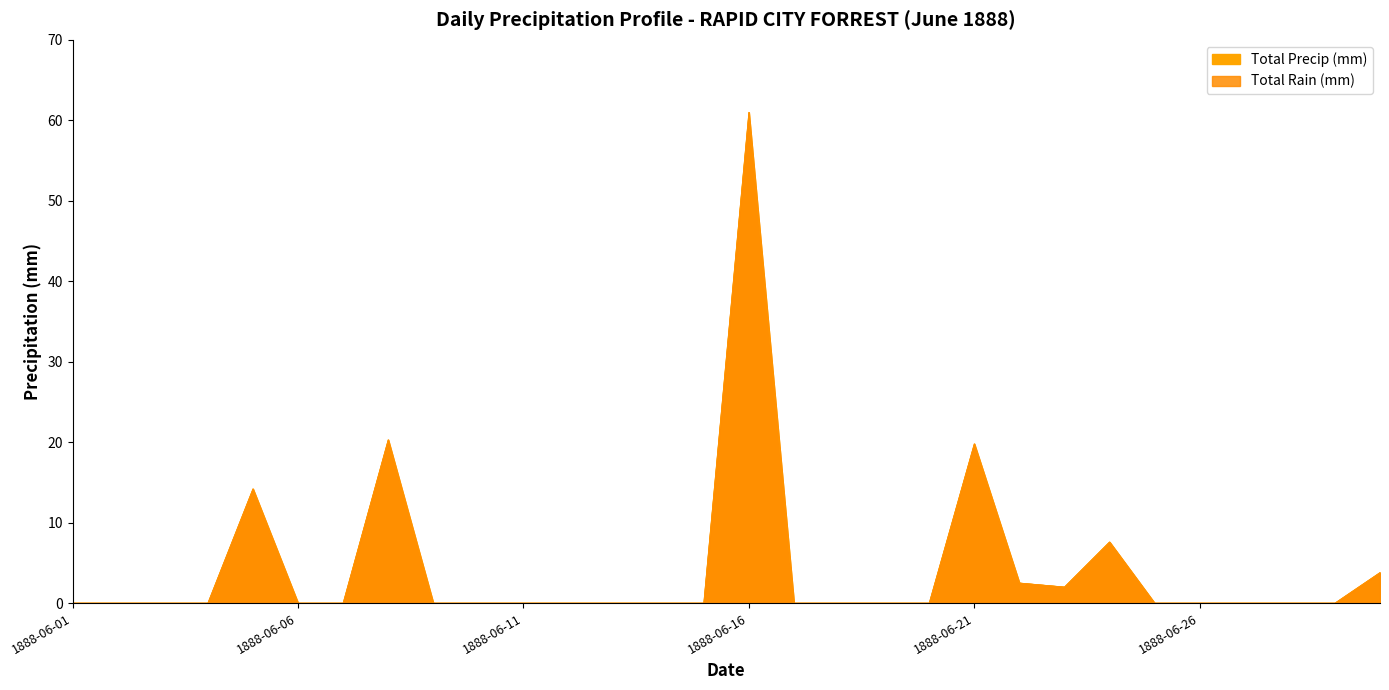

How many lines are shown in the chart?

2